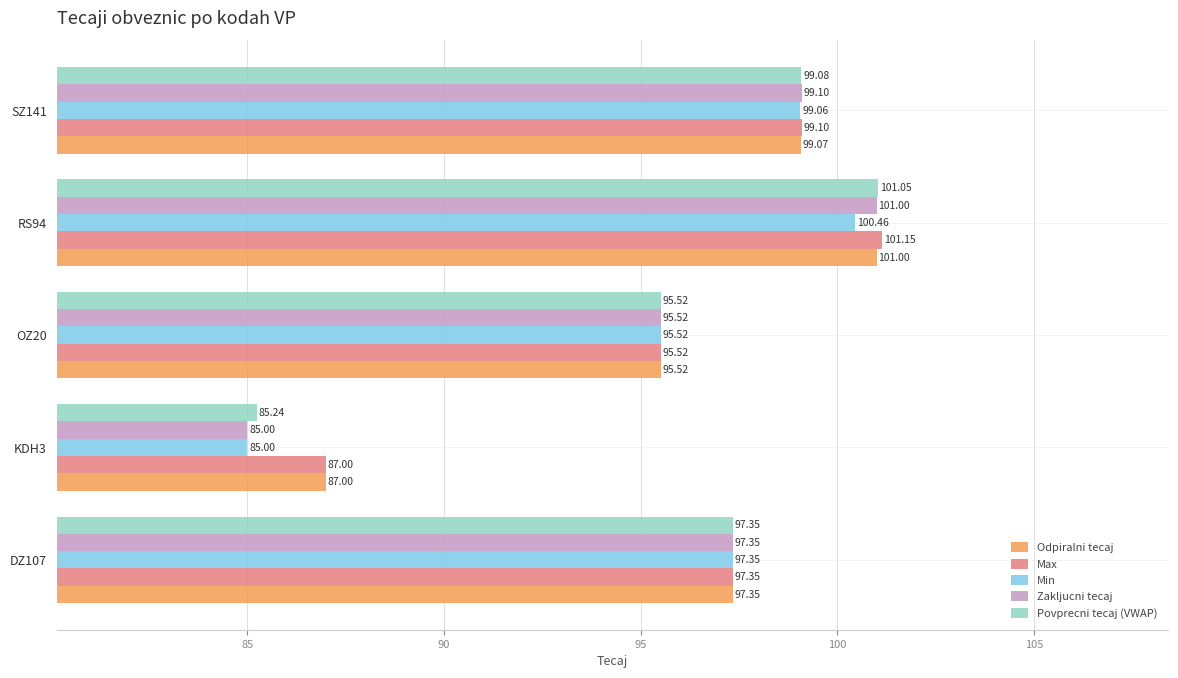

What are all the series names shown in the legend?

Odpiralni tecaj, Max, Min, Zakljucni tecaj, Povprecni tecaj (VWAP)